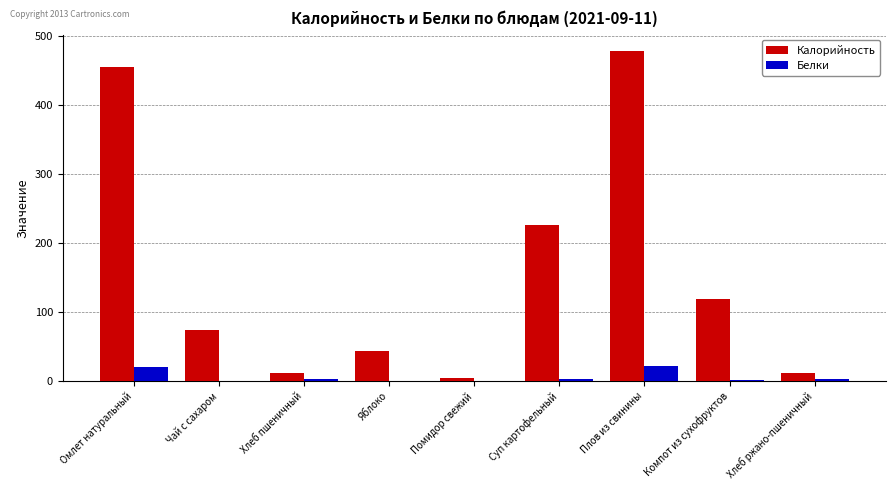

What is the sum of all Белки values?

50.7